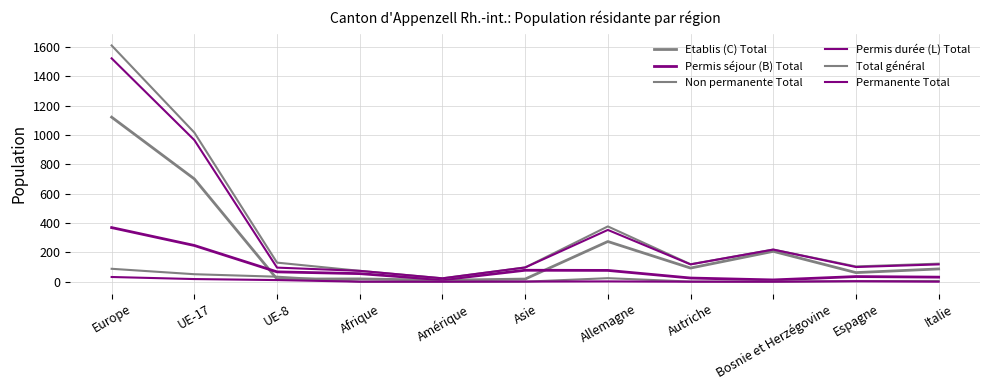

Is this an area chart (filled region under the line)?

No